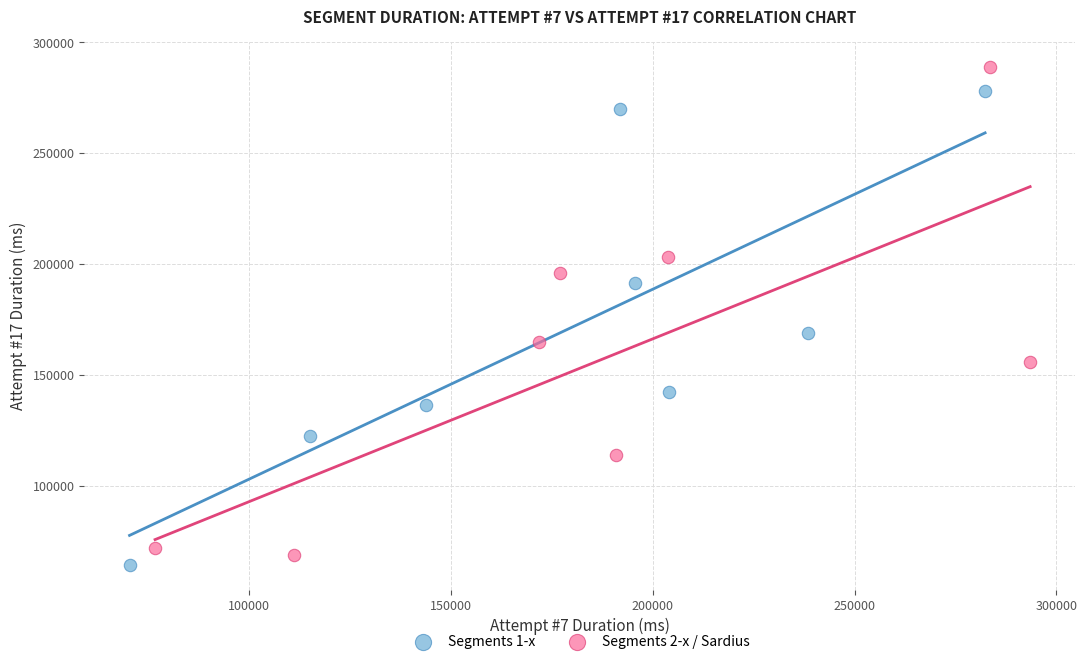

Which series reaches the maximum Y coordinate?

Segments 2-x / Sardius